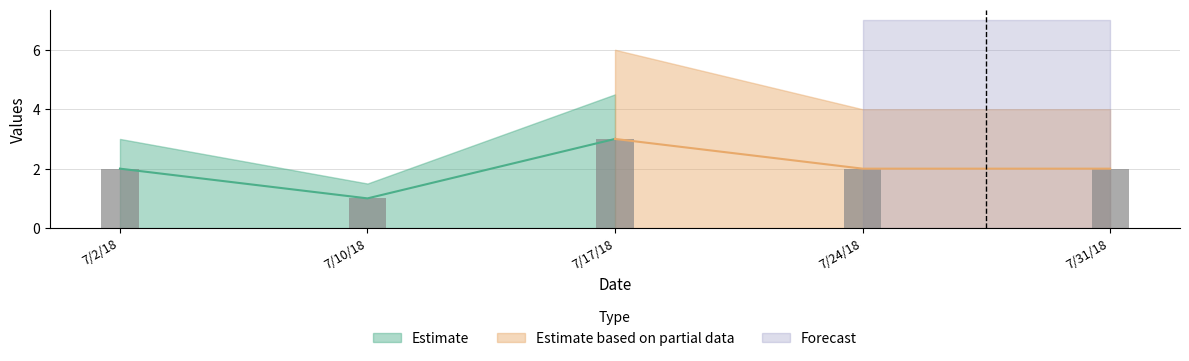

The chart shows a value of 2 at 7/31/18. True or false?

True